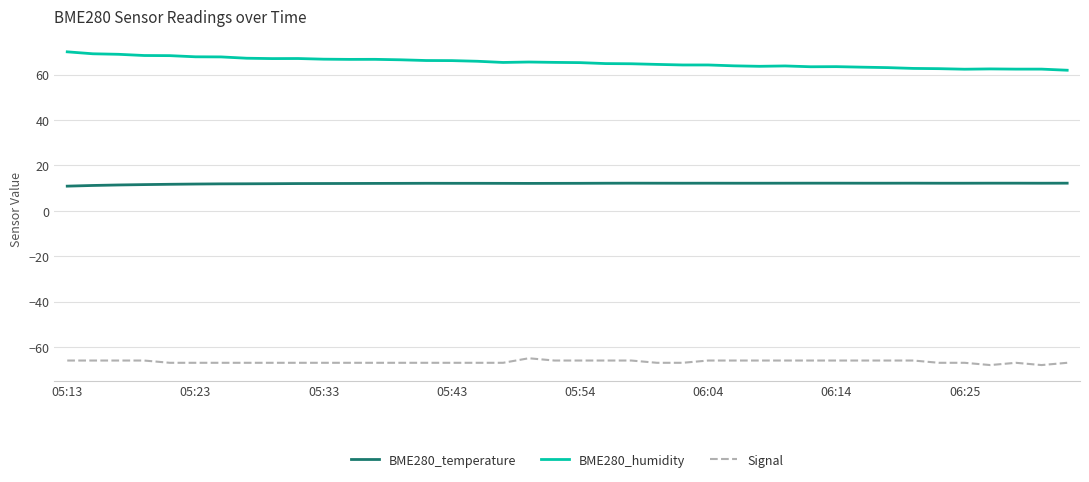

True or false: BME280_temperature and BME280_humidity intersect in this chart.

False